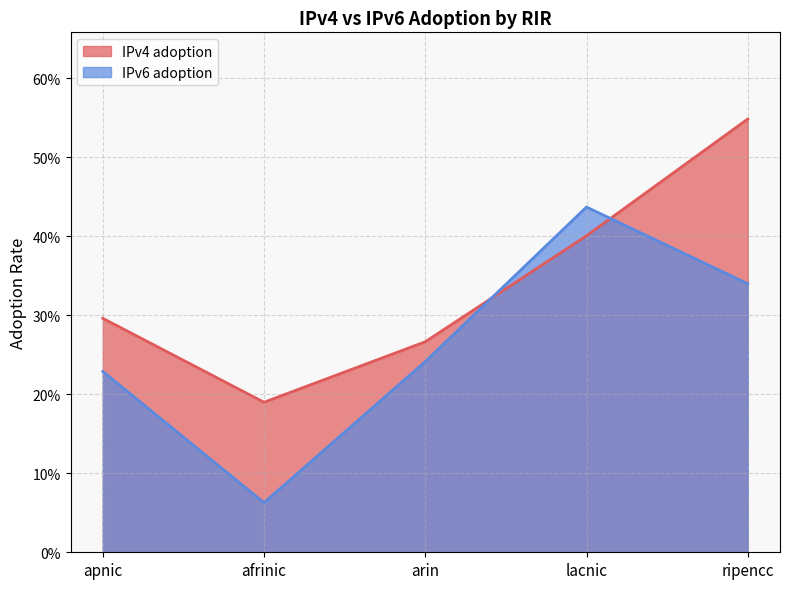

Count the IPv4 adoption values in the range 0 to 1.

5